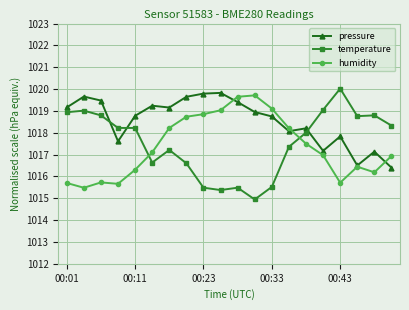

True or false: temperature has more than 1 interior local peaks.

True